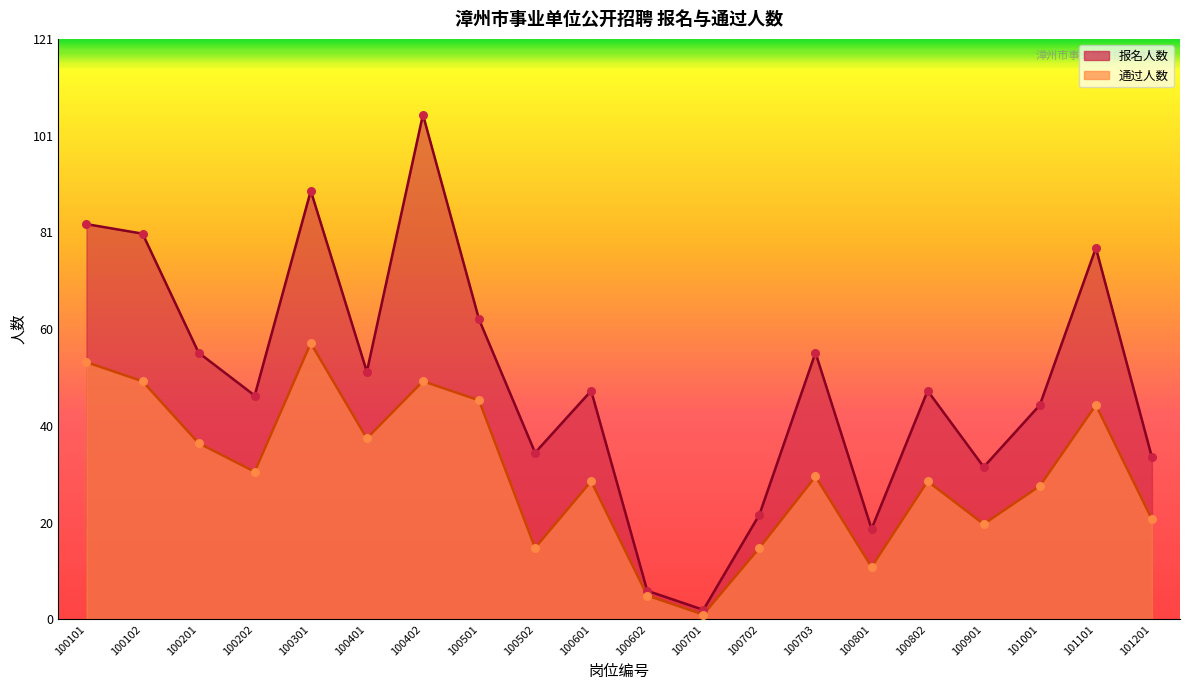

What is the total value across all series at 100201?

93